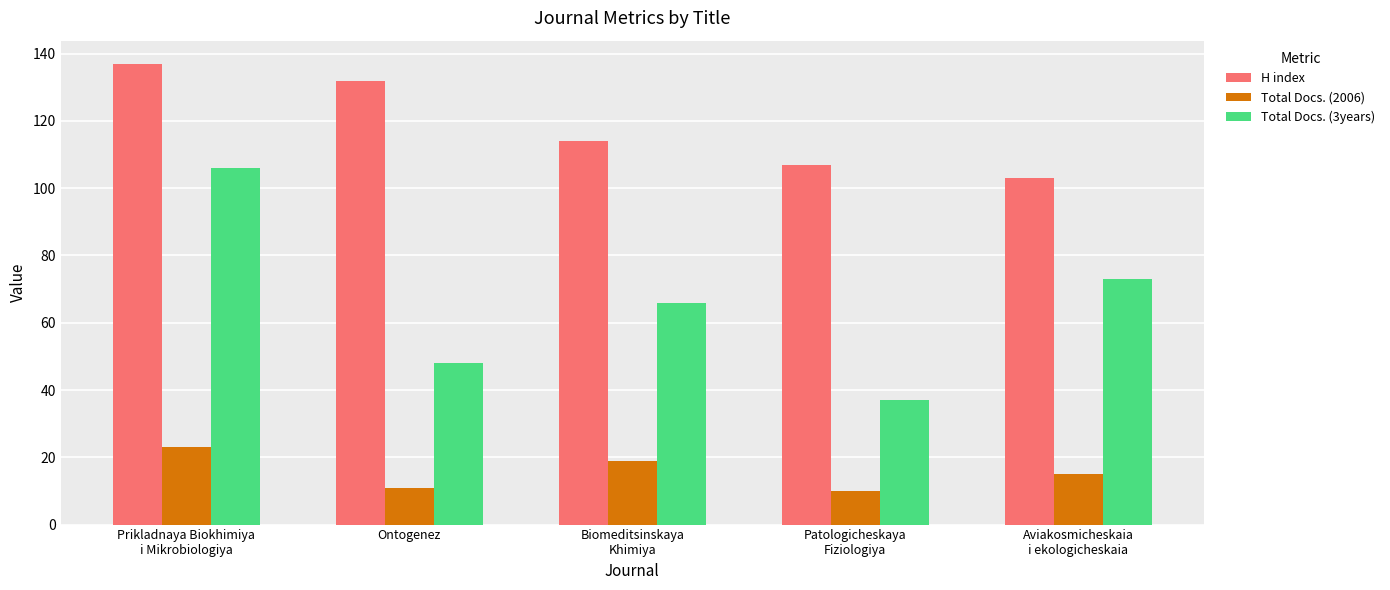

Which category has the highest value across all series?

Prikladnaya Biokhimiya
i Mikrobiologiya